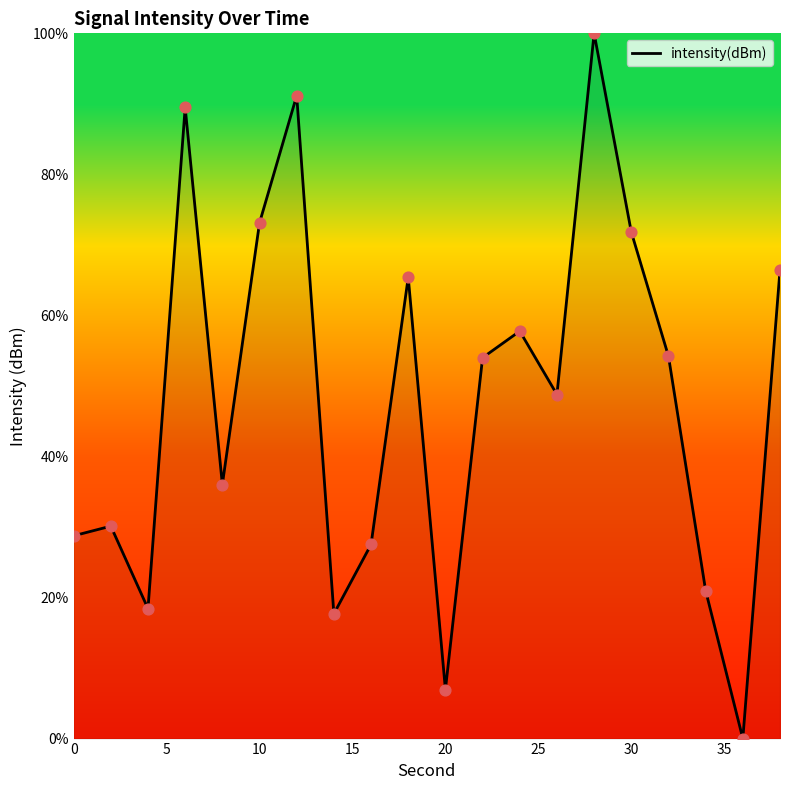

What is the maximum value shown in the chart?

100.0